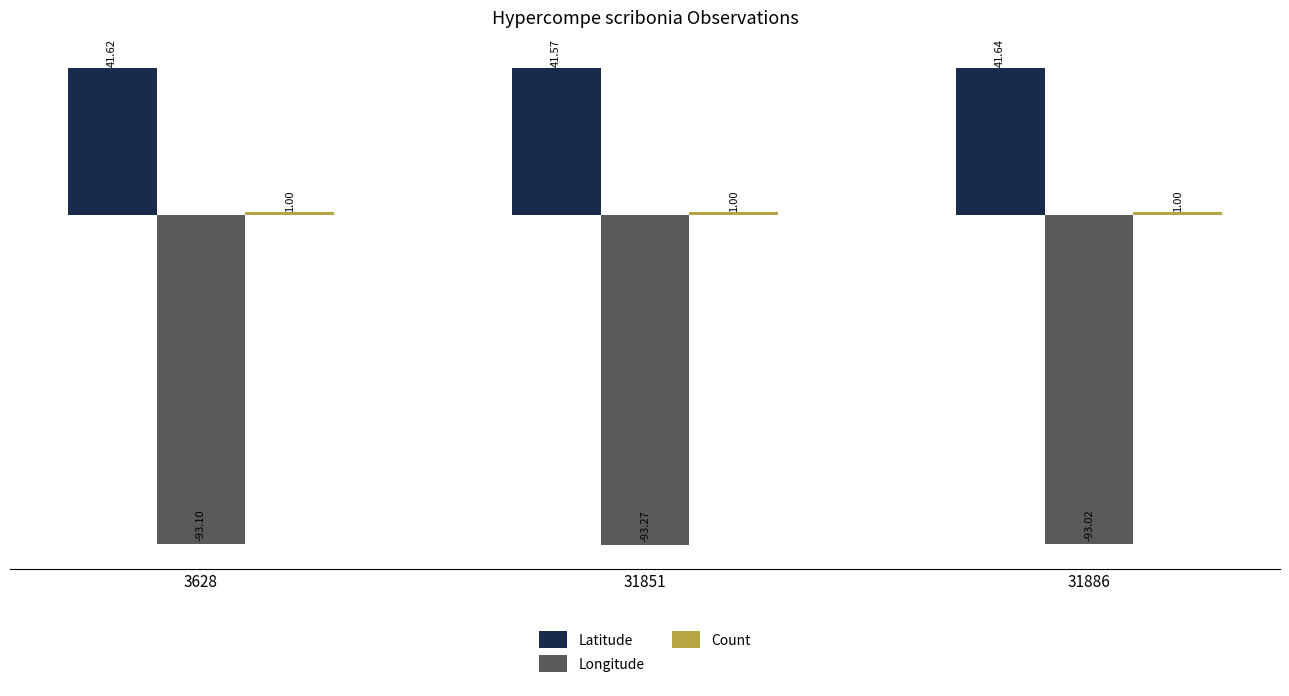

What is the maximum value for Latitude?

41.6